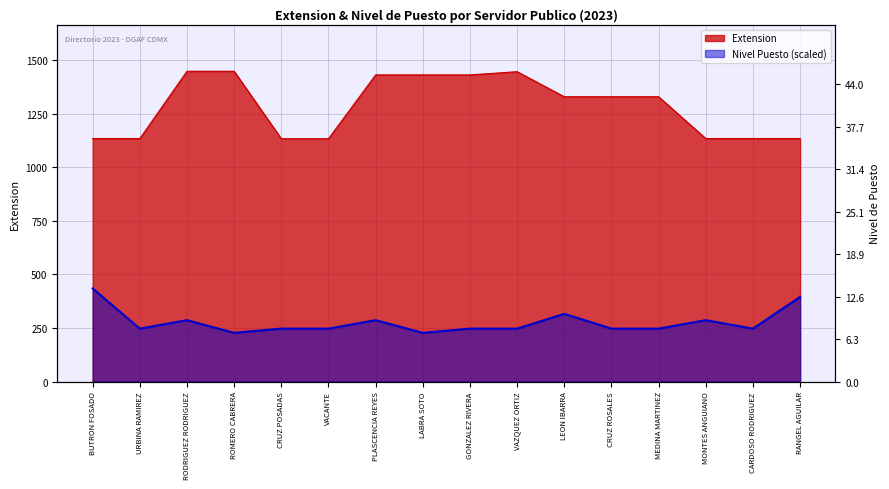

What position from the right is LABRA SOTO?

9